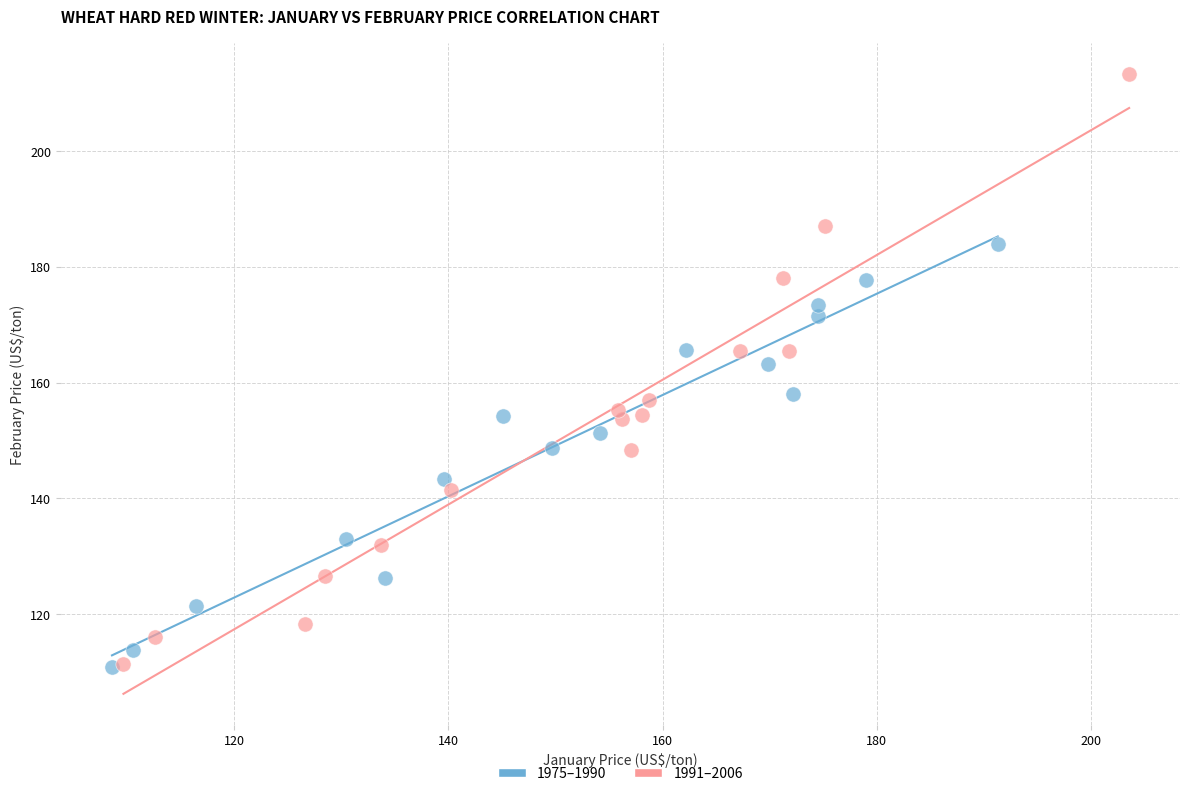

Which series has the largest Y range (max minus min)?

1991–2006